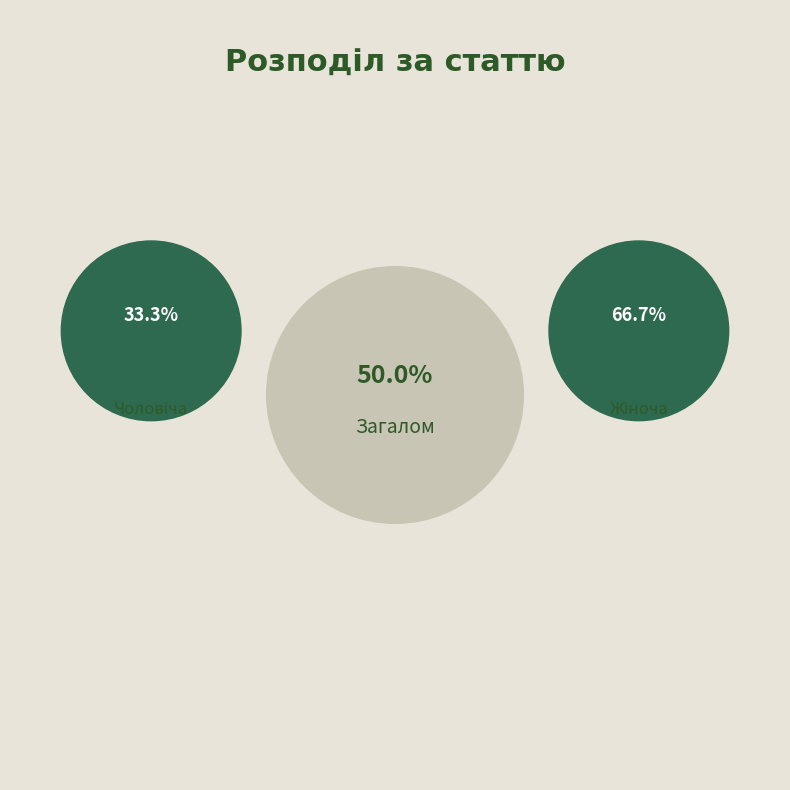

Which has a higher value, Жіноча or Чоловіча?

Жіноча